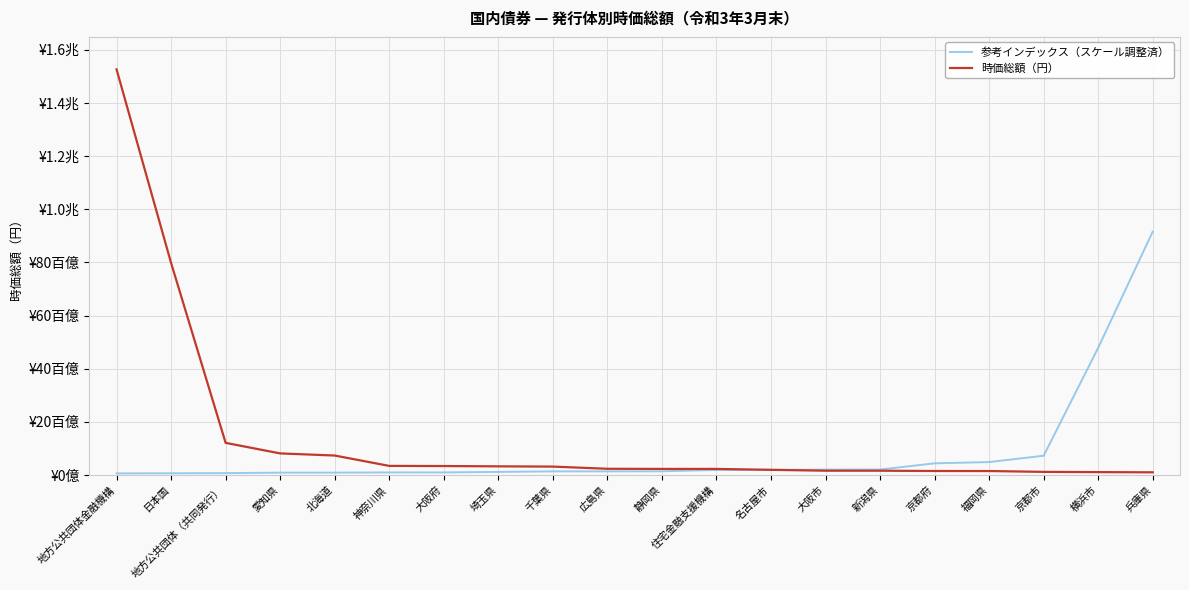

At how many categories does at least one series exceed 459403020222?

4